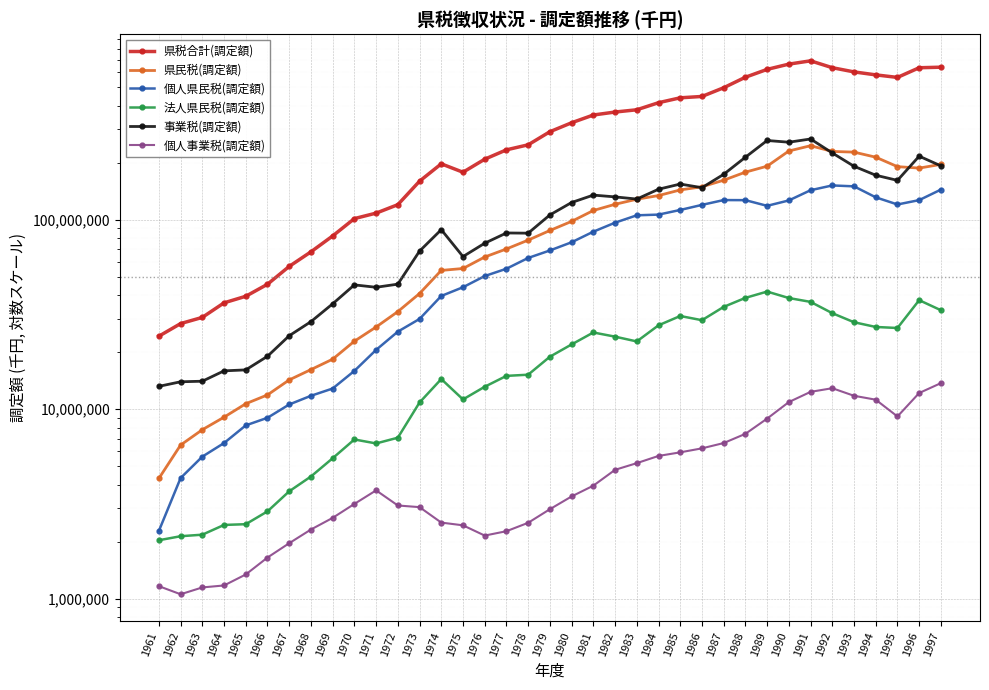

How many lines are shown in the chart?

6